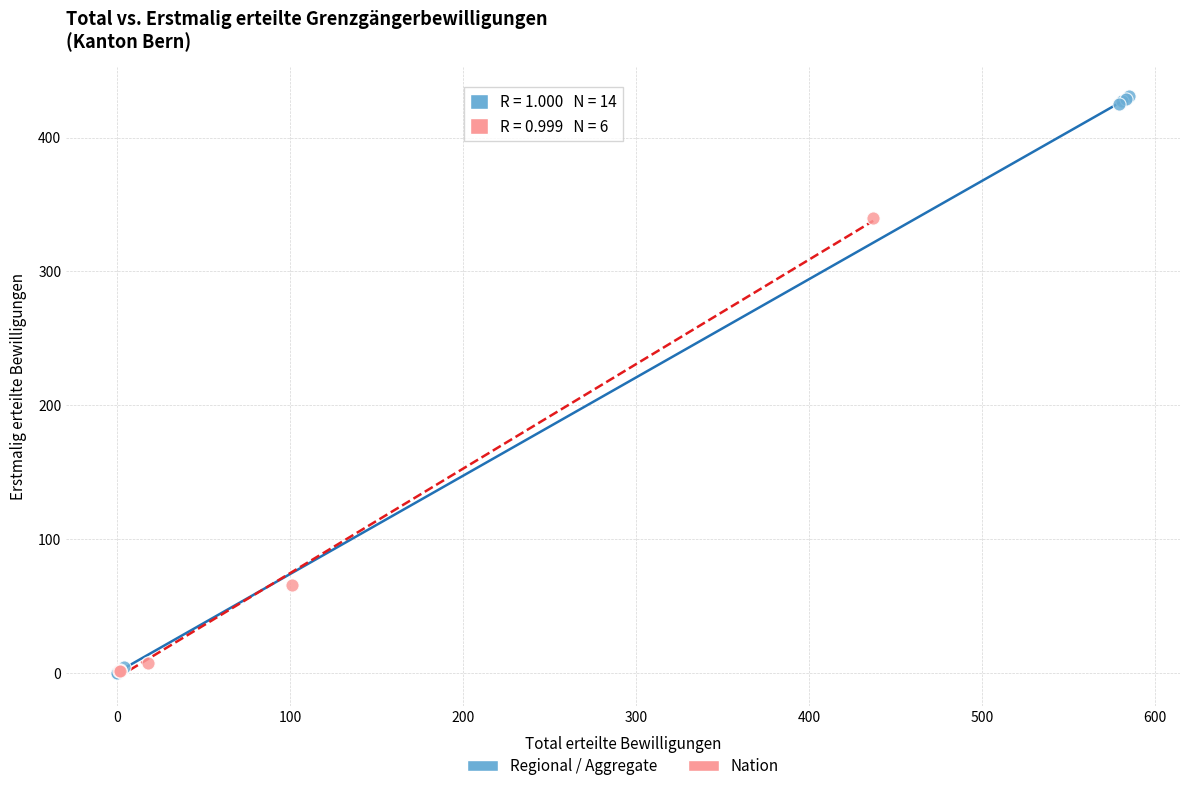

What are all the series names shown in the legend?

Regional / Aggregate, Nation